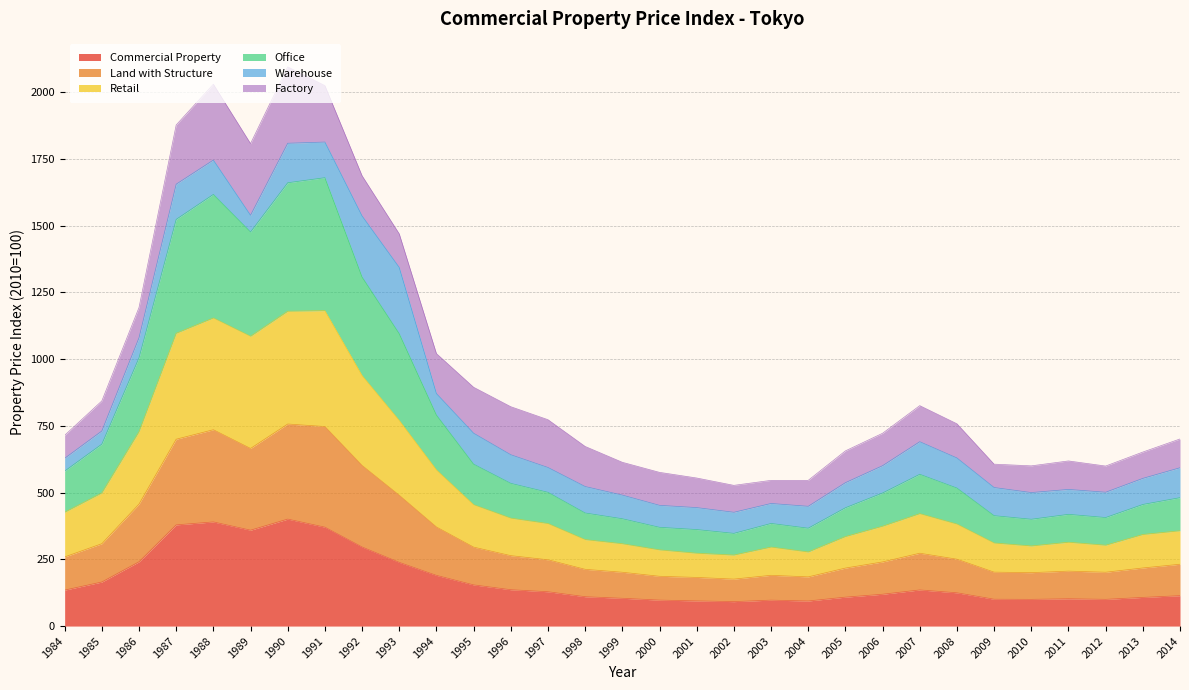

What is the total value across all series at 2013?

651.7